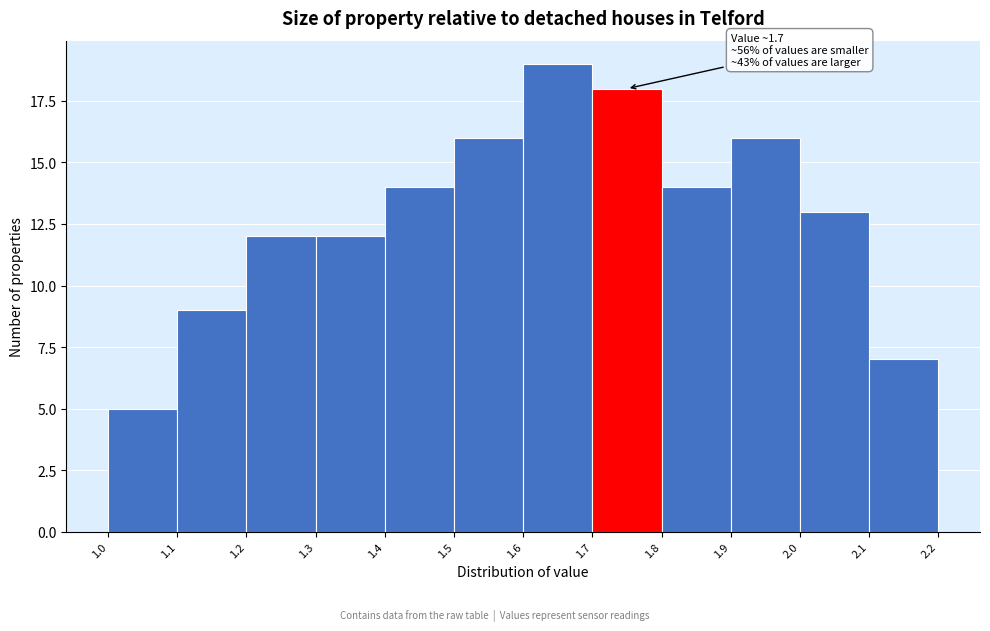

Which range on the x-axis has the tallest bar?

1.6 to 1.7